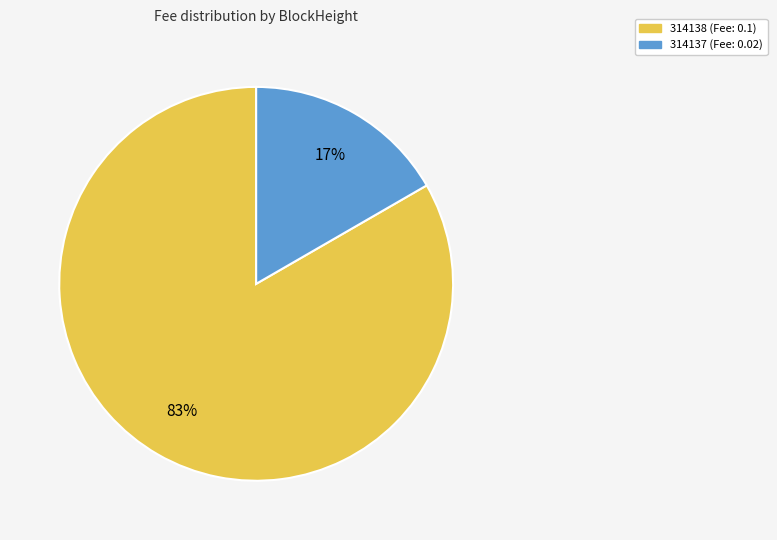

Do 314137 and 314138 together represent more than half of the pie?

Yes